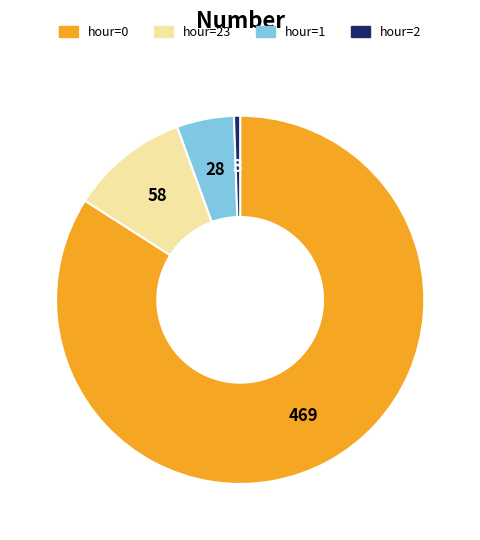

Count the number of slices in the pie.

4